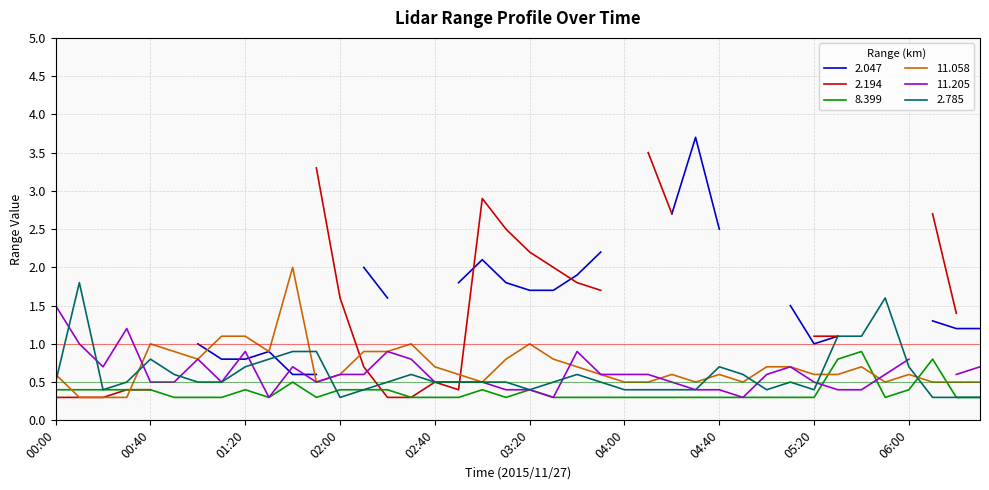

Which series ends up on top after the final intersection of   2.785 and  11.058?

 11.058